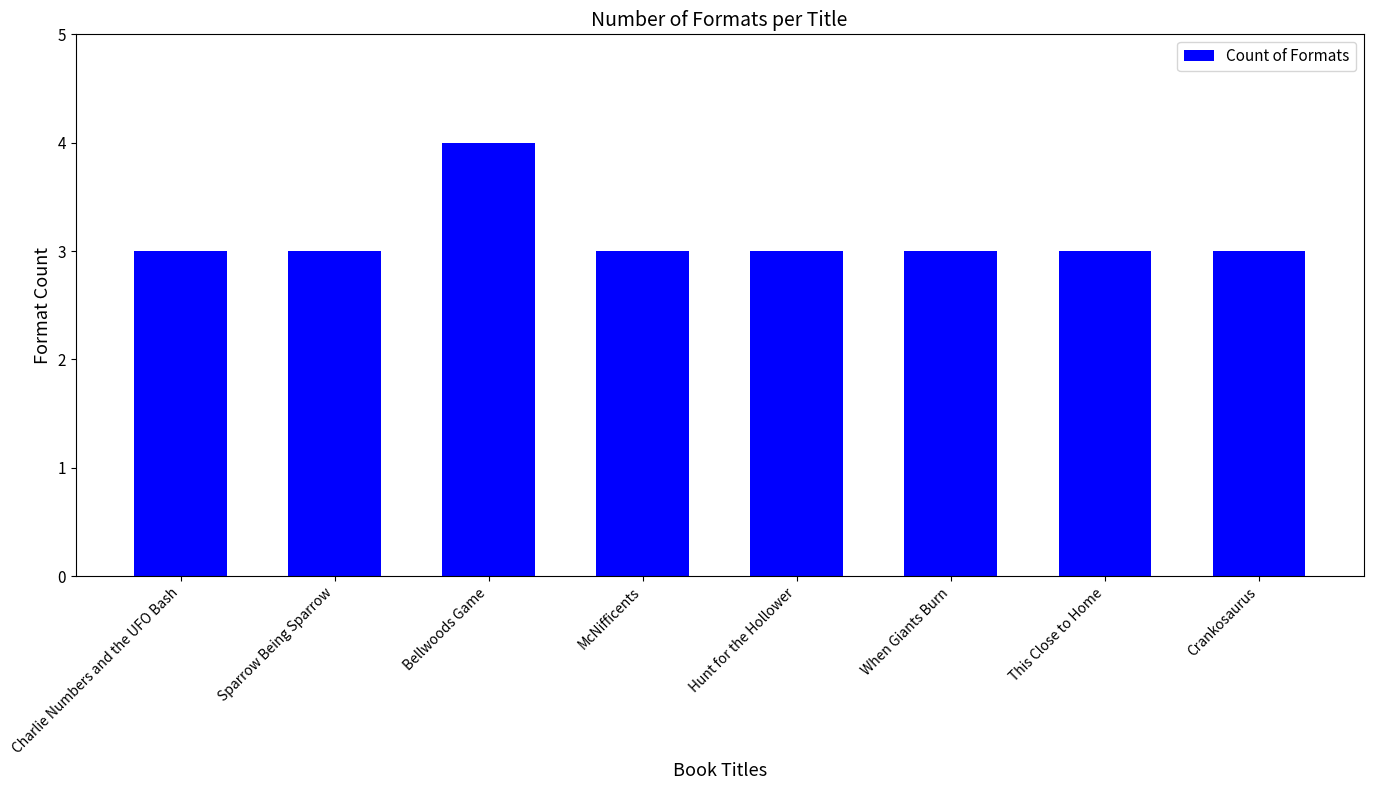

Reading left to right, extract all data points from this chart.

Charlie Numbers and the UFO Bash=3	Sparrow Being Sparrow=3	Bellwoods Game=4	McNifficents=3	Hunt for the Hollower=3	When Giants Burn=3	This Close to Home=3	Crankosaurus=3